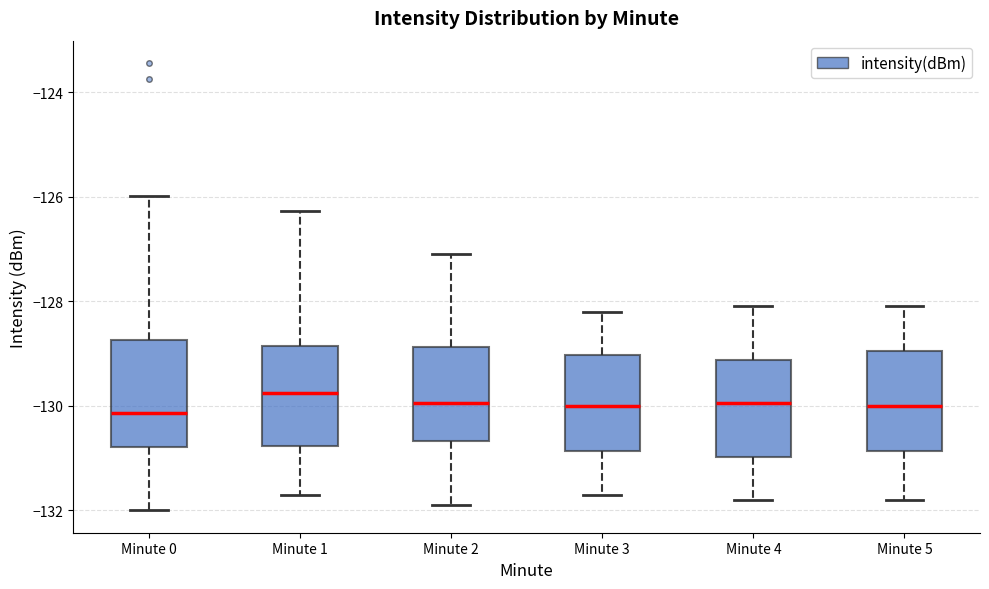

Reading left to right, transcribe this box plot: for each box, give where its median line is, the range the box spans, and where its two whiskers end, as read against the y-axis. The values are not printed on the chart, so give them approximately, as read against the axis.

Minute 0: median -130.2, box -130.8 to -128.8, whiskers -132.0 to -126.0
Minute 1: median -129.8, box -130.8 to -128.8, whiskers -131.8 to -126.2
Minute 2: median -130.0, box -130.6 to -128.8, whiskers -131.8 to -127.0
Minute 3: median -130.0, box -130.8 to -129.0, whiskers -131.6 to -128.2
Minute 4: median -130.0, box -131.0 to -129.2, whiskers -131.8 to -128.0
Minute 5: median -130.0, box -130.8 to -129.0, whiskers -131.8 to -128.0